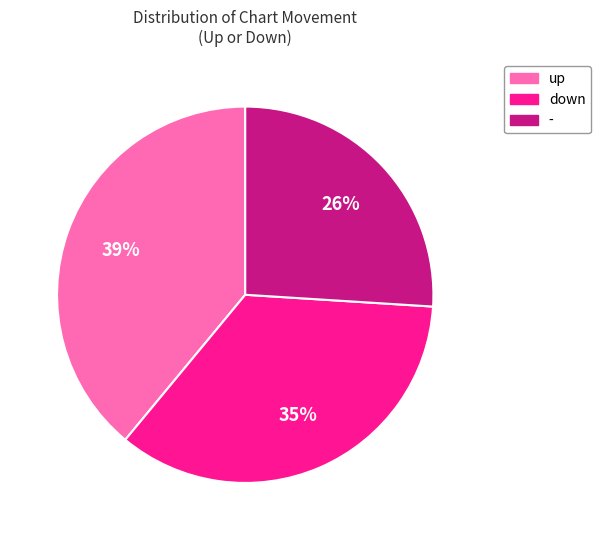

The up slice represents 27% of the pie. True or false?

False